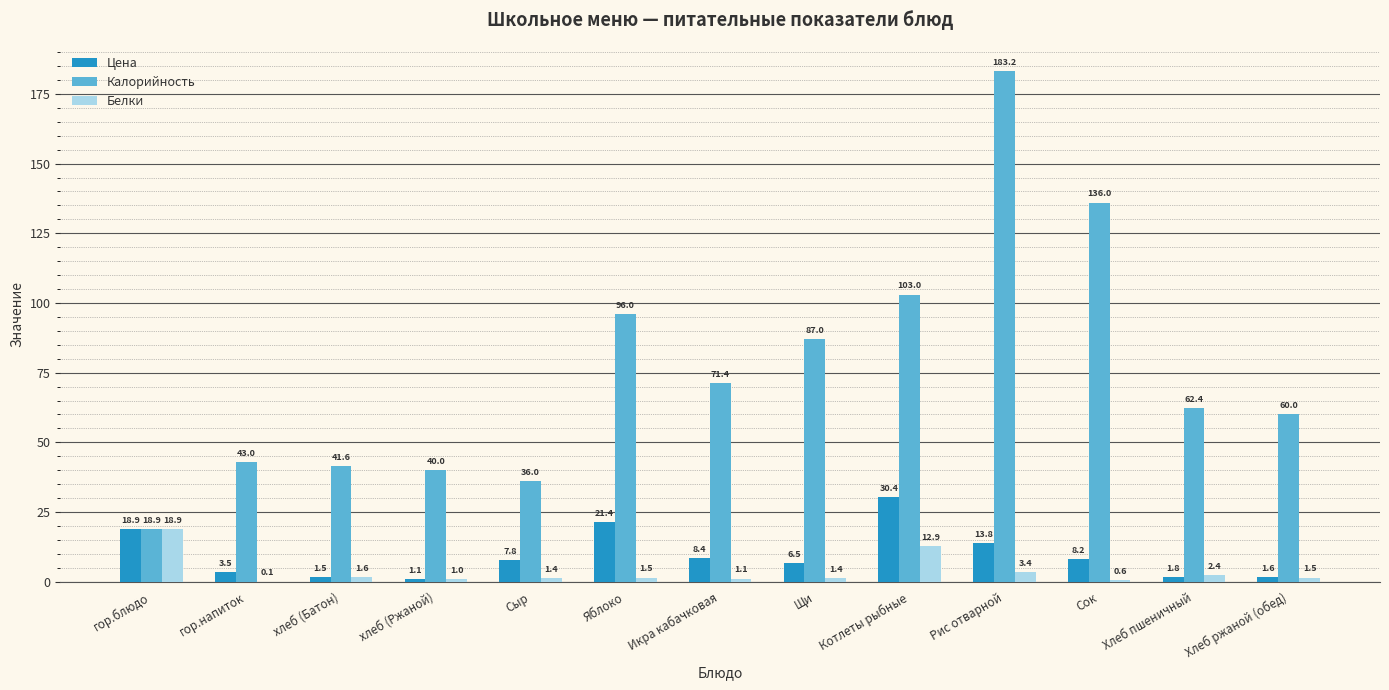

At which label does Калорийность reach its peak?

Рис отварной